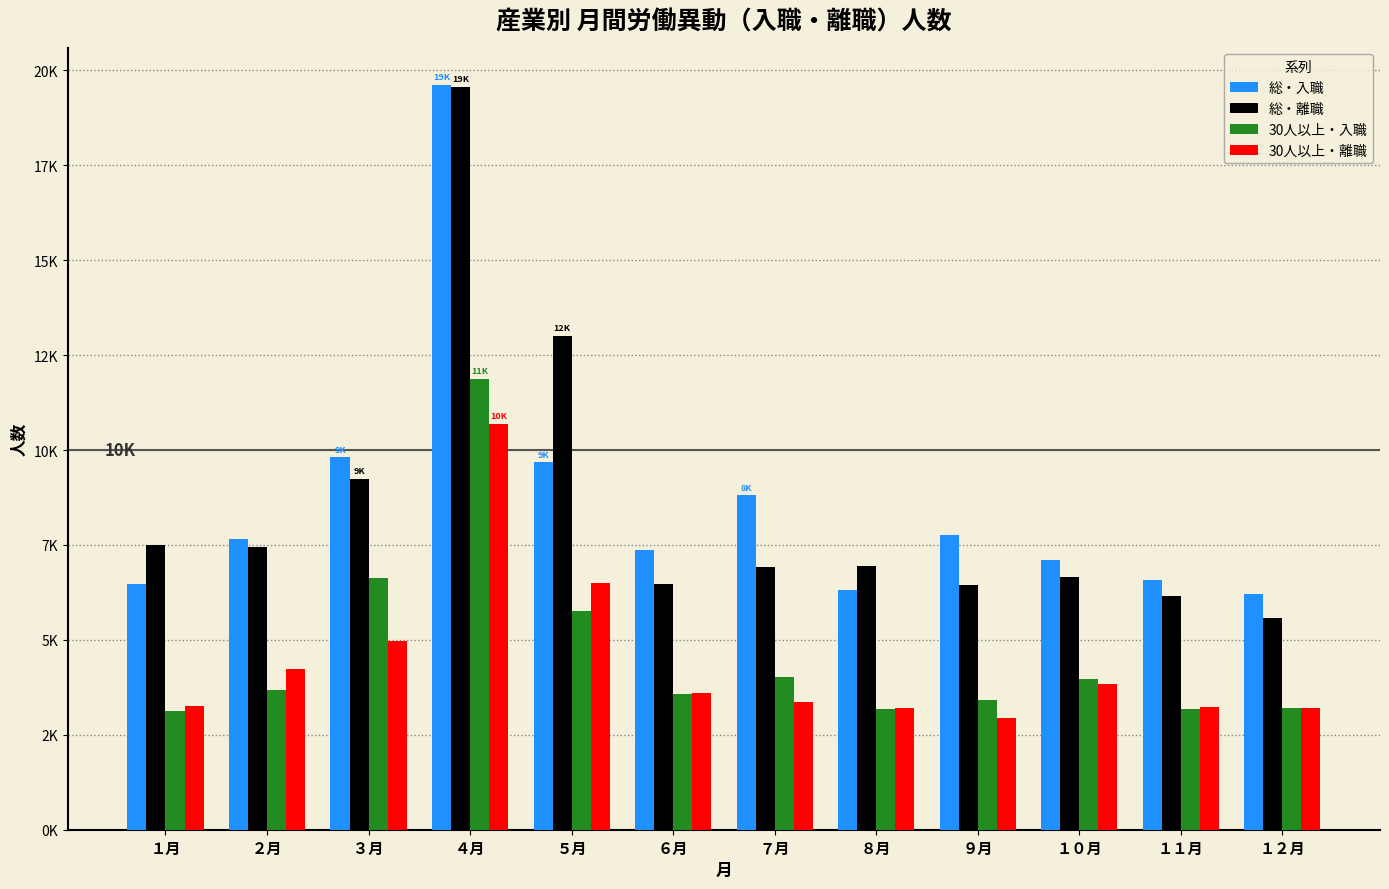

What is the value of the 総・入職 bar at the 3rd from the left?

9804